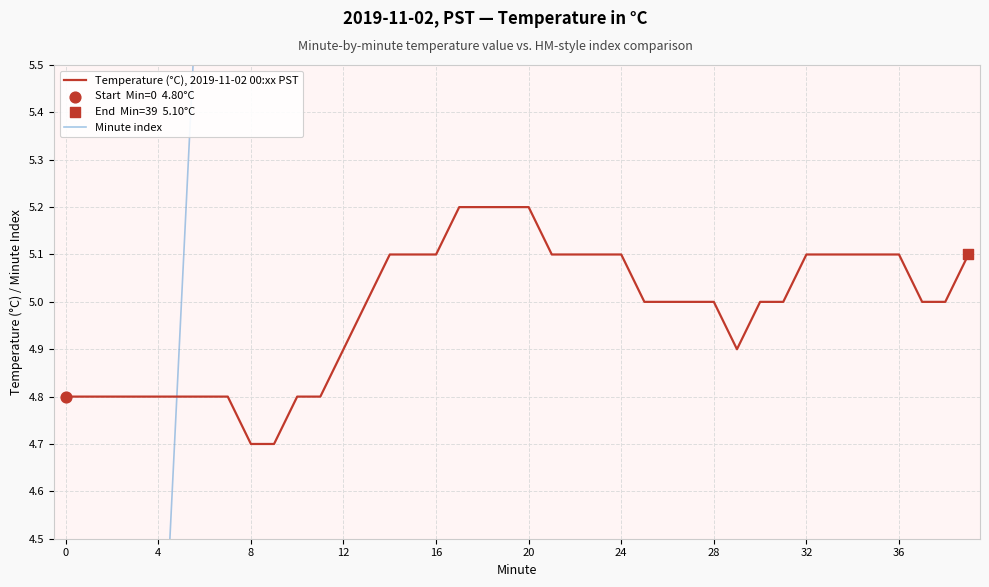

Which series has the widest spread of Y values?

Minute index